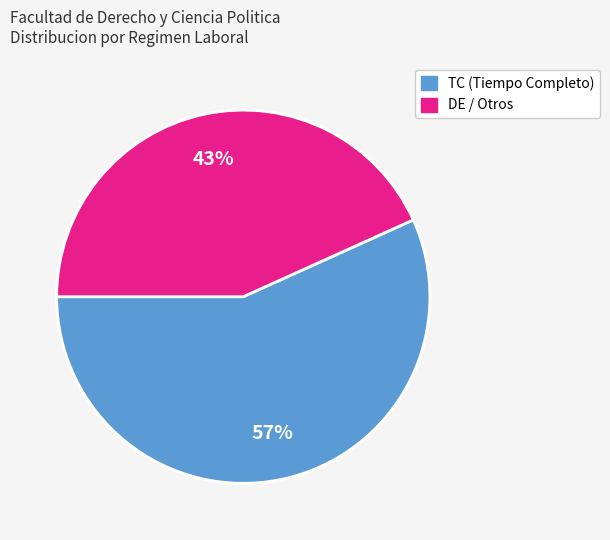

Does any single category account for the majority?

Yes